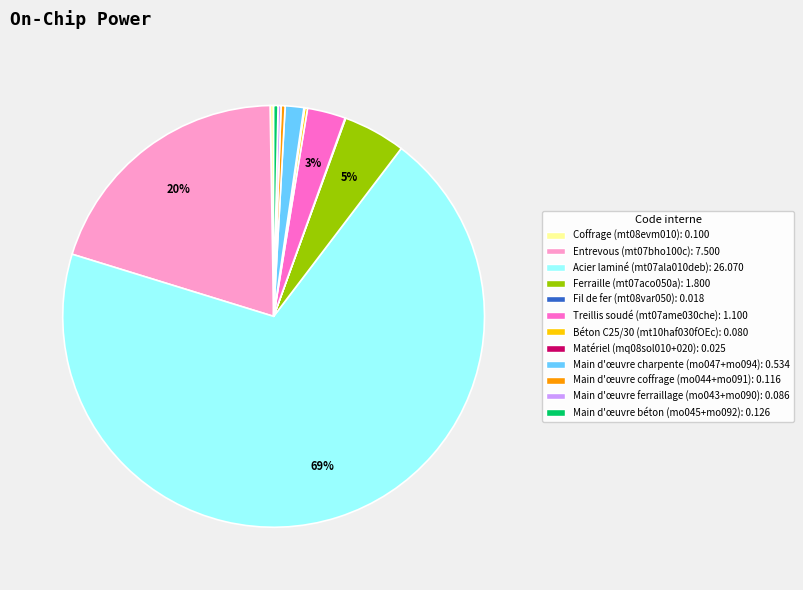

Is there a majority slice in this chart?

Yes